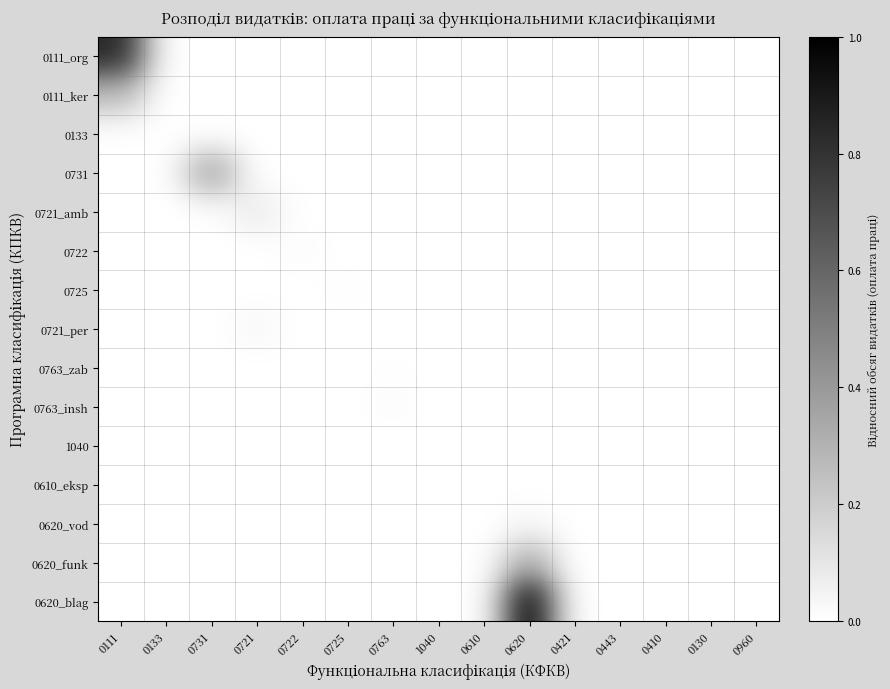

Which has a higher value, 0763 or 0410?

0763